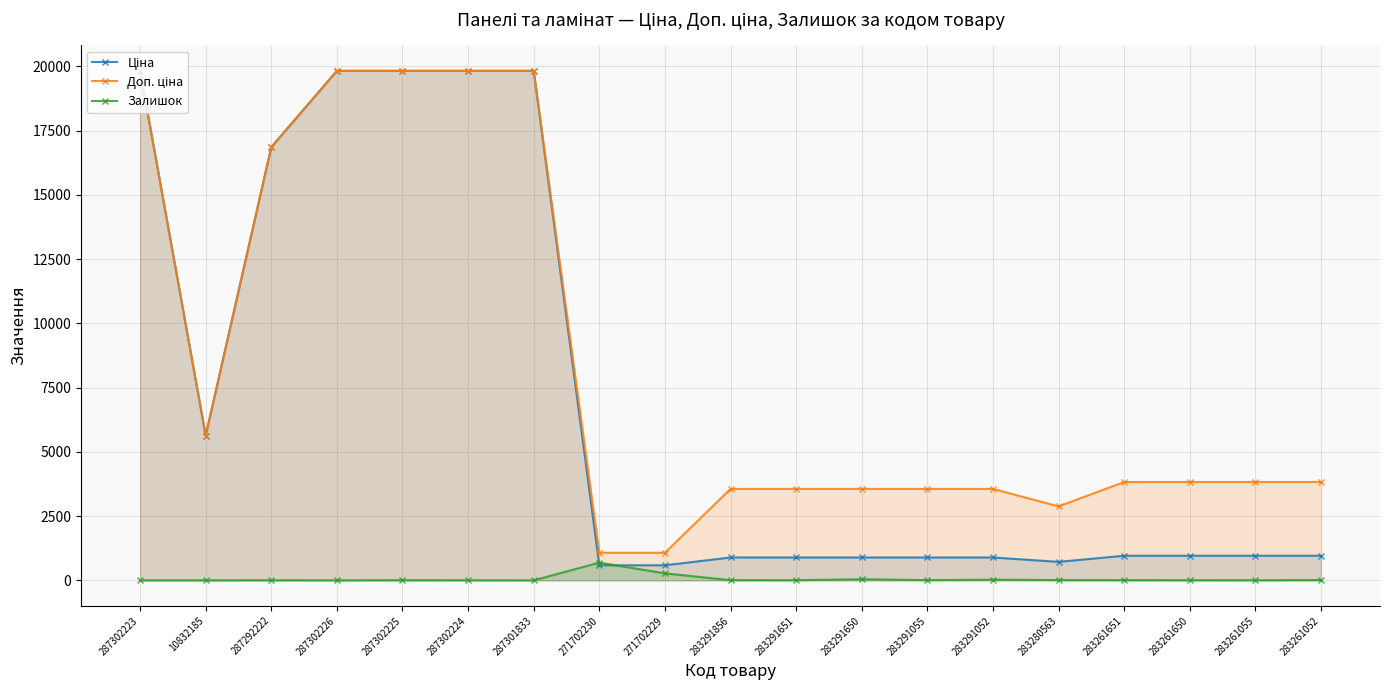

How many lines are shown in the chart?

3